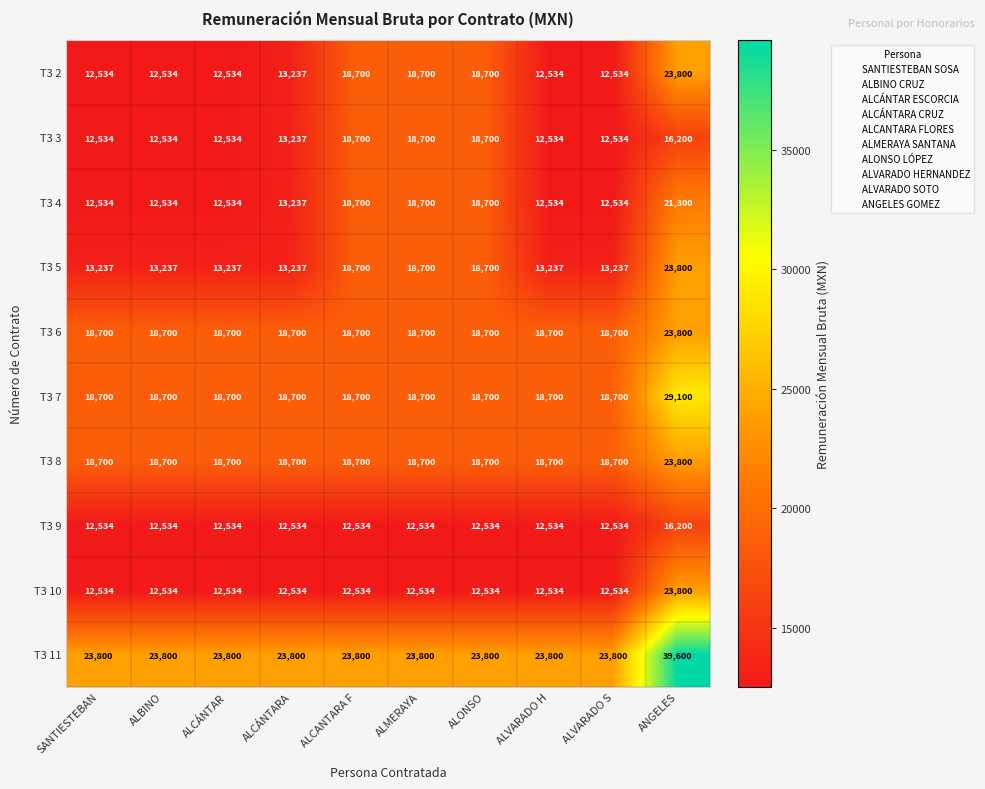

At which category is the sum across all series the highest?

ANGELES